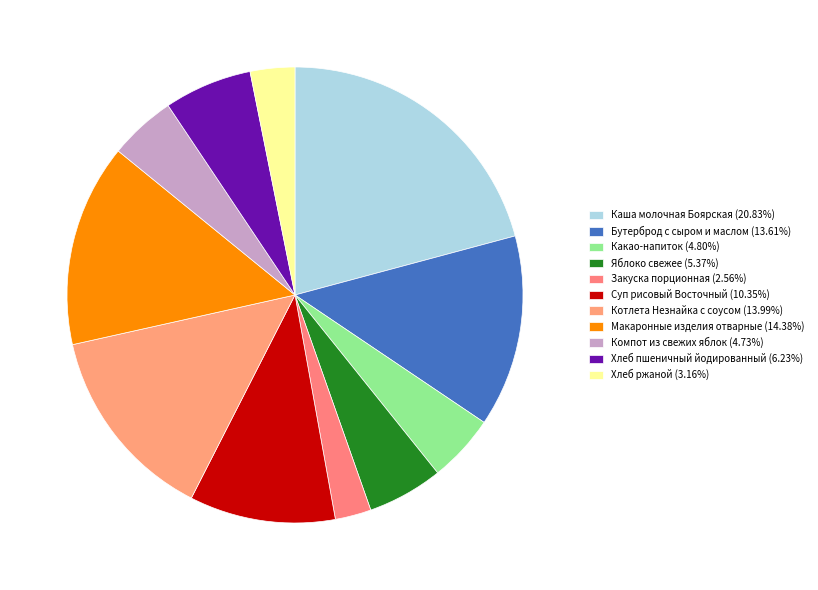

What portion of the pie excludes Макаронные изделия отварные?

85.6%